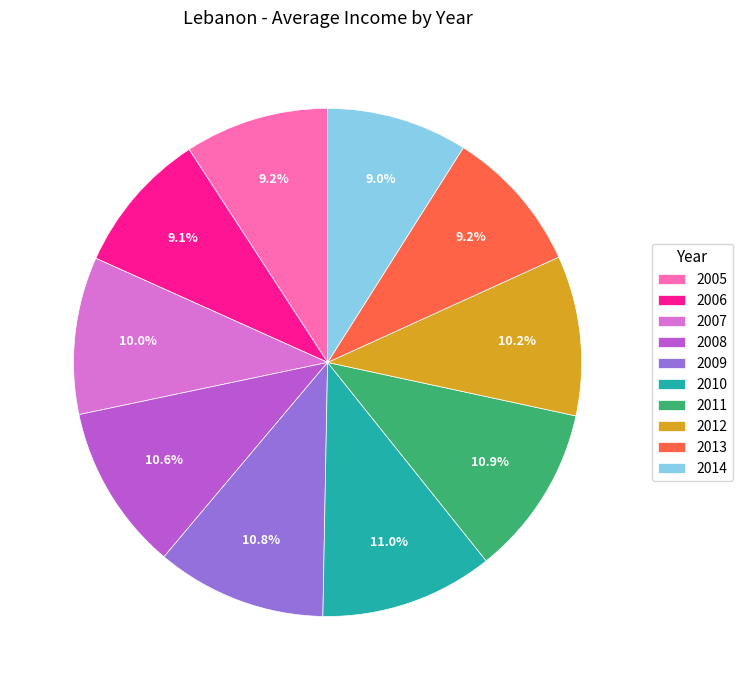

What is the ratio of the value at 2006 to the value at 2009?

0.8